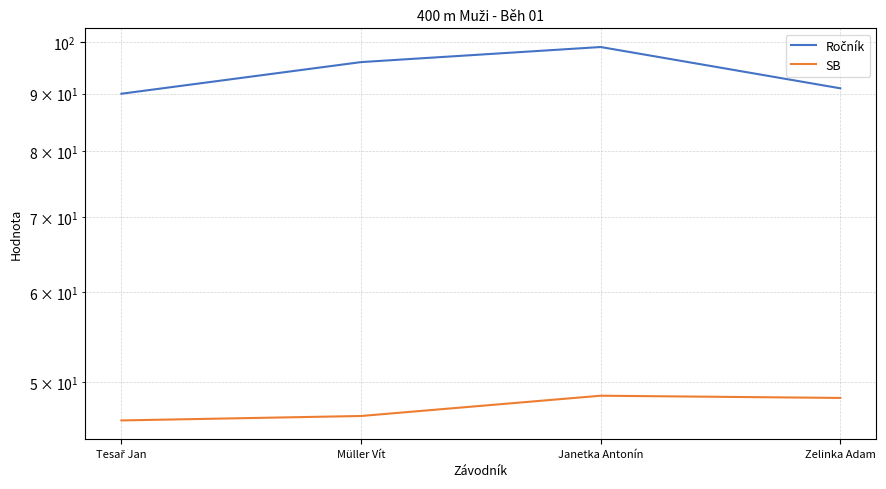

Rank the series at Tesař Jan from highest to lowest value.

Ročník, SB